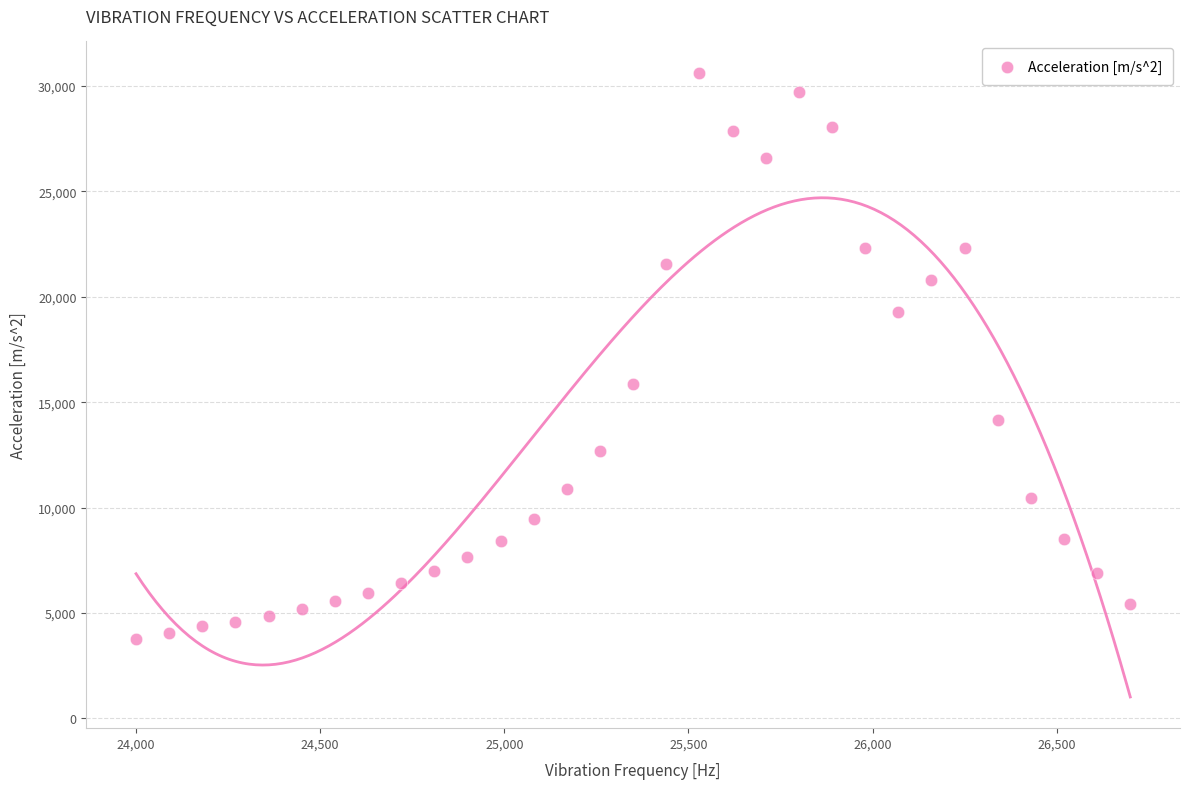

What Y value in the scatter plot is closest to 17210?

15861.2